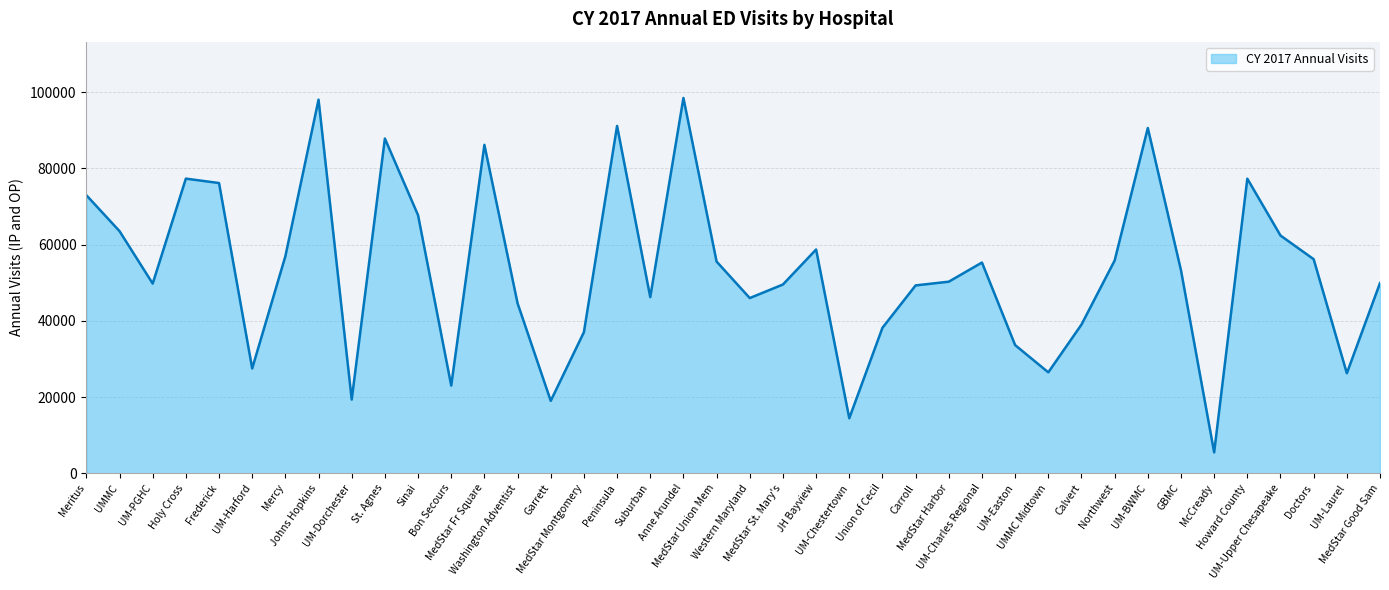

What is the maximum value shown in the chart?

98508